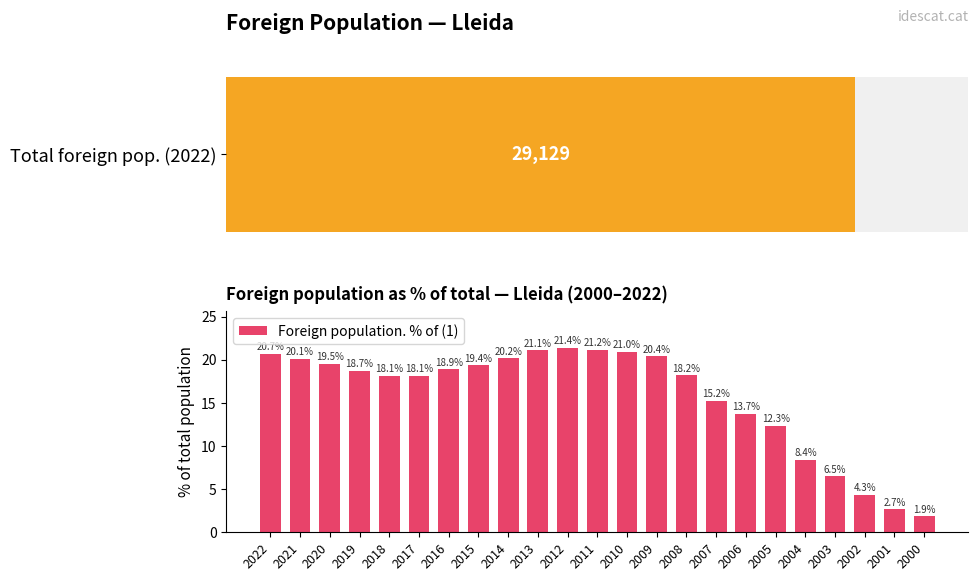

What is the change in value from 2015 to 2007?

-4.2